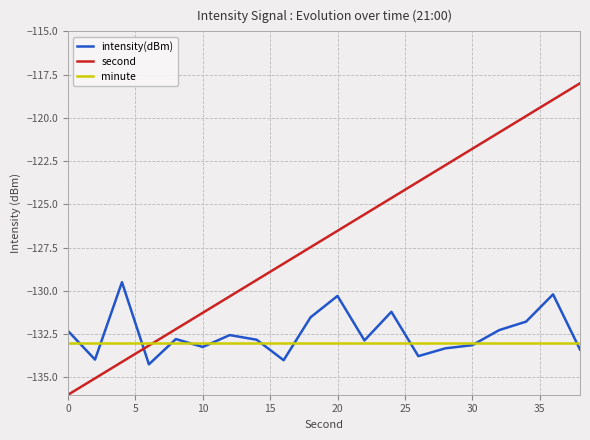

How many times do intensity(dBm) and second cross each other?

1